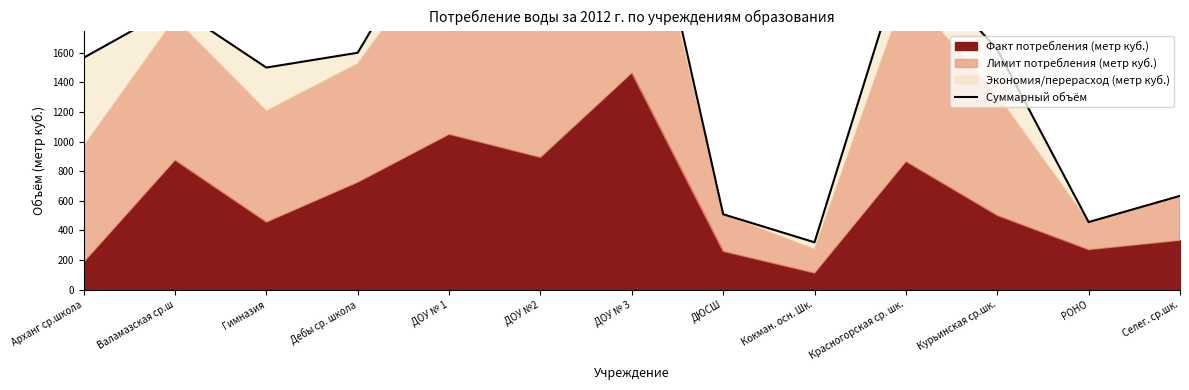

The chart shows a value of 1325.7 at Валамазская ср.ш. True or false?

False